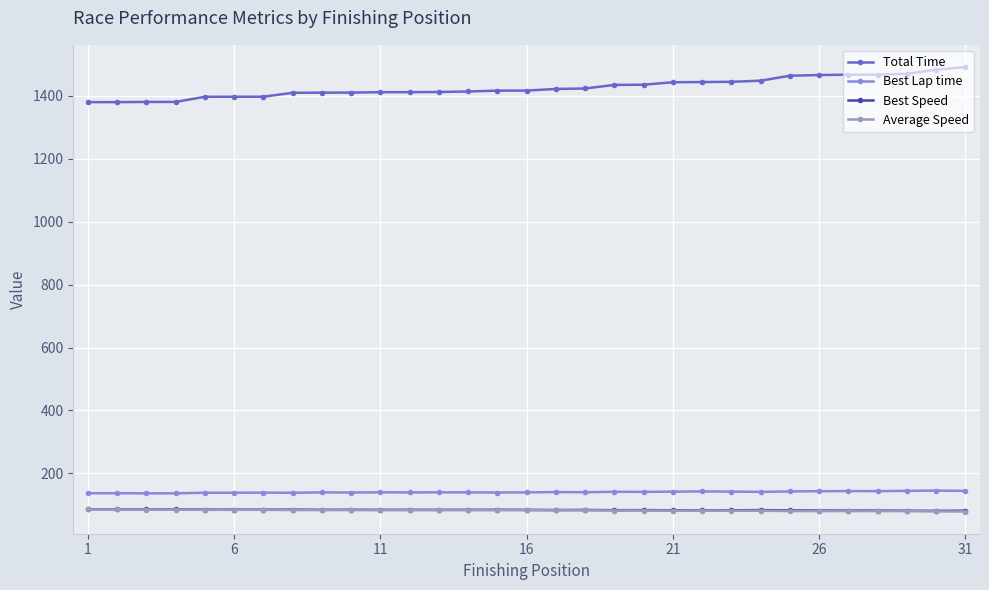

What is the minimum value shown in the chart?

78.9